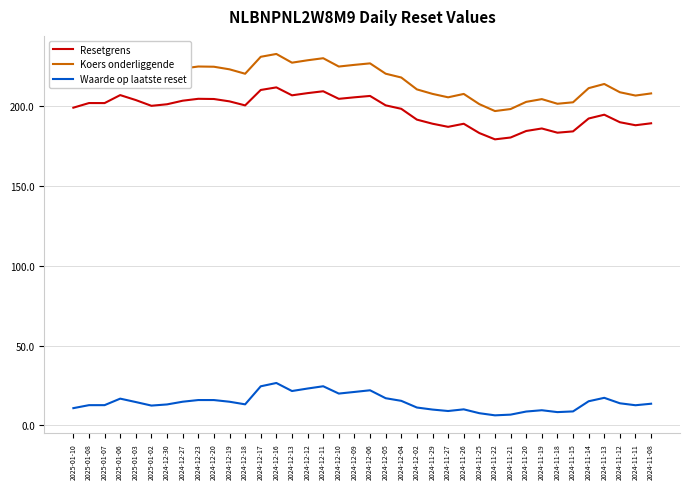

Which series has the largest range (max minus min)?

Koers onderliggende